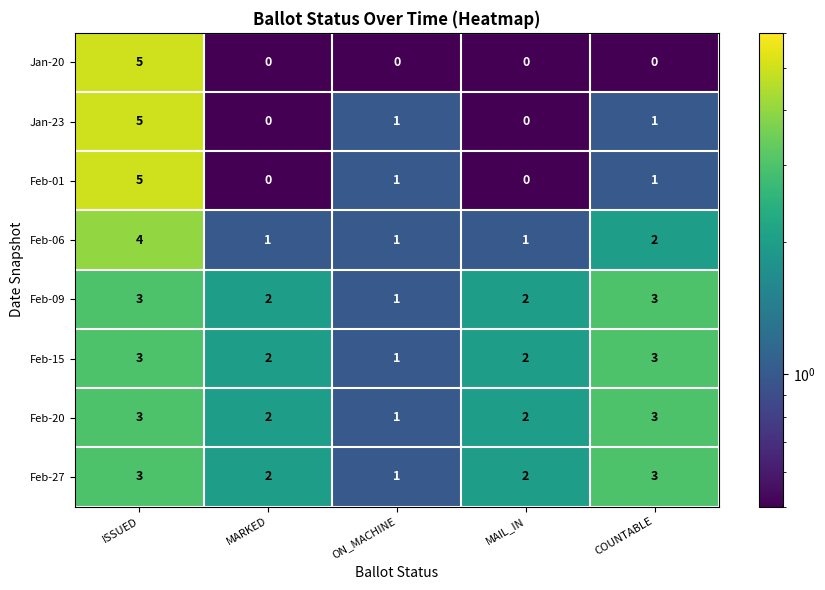

The Feb-01 series shows 0 at ON_MACHINE. True or false?

False